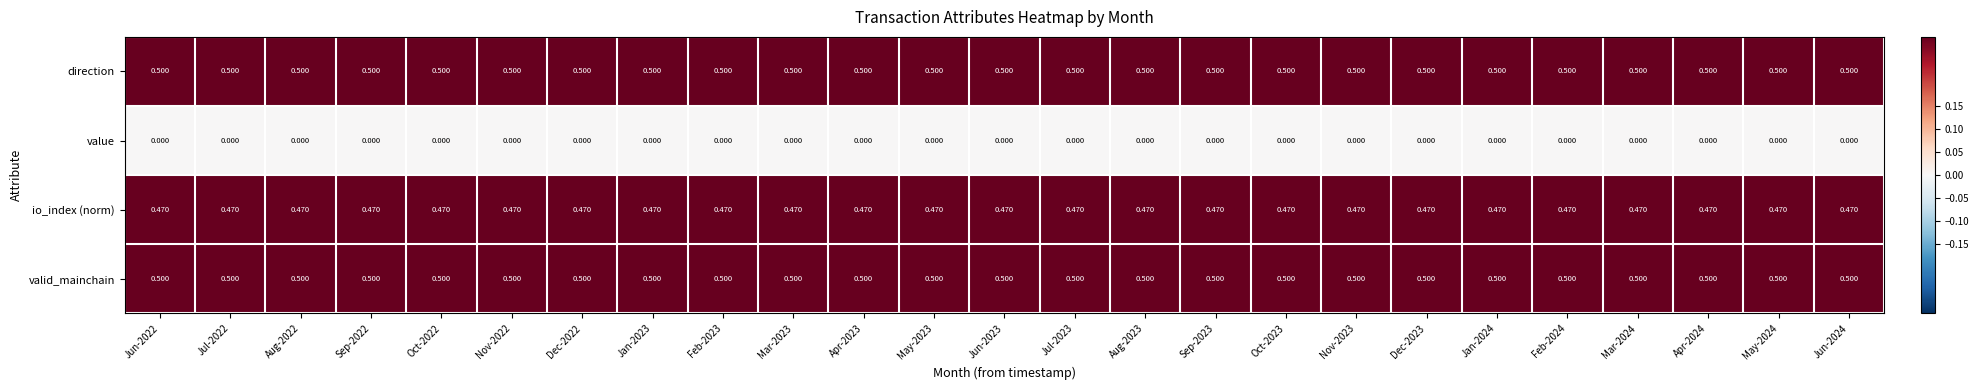

What is the spread (max minus min) of values at Jan-2024?

0.5